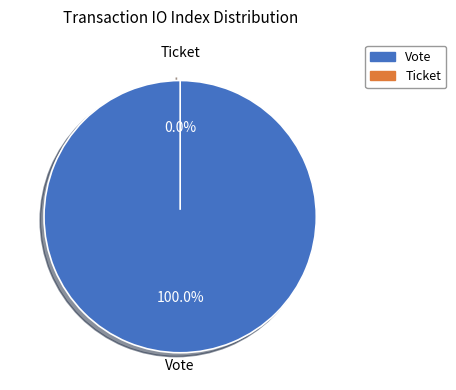

Is there a majority slice in this chart?

Yes